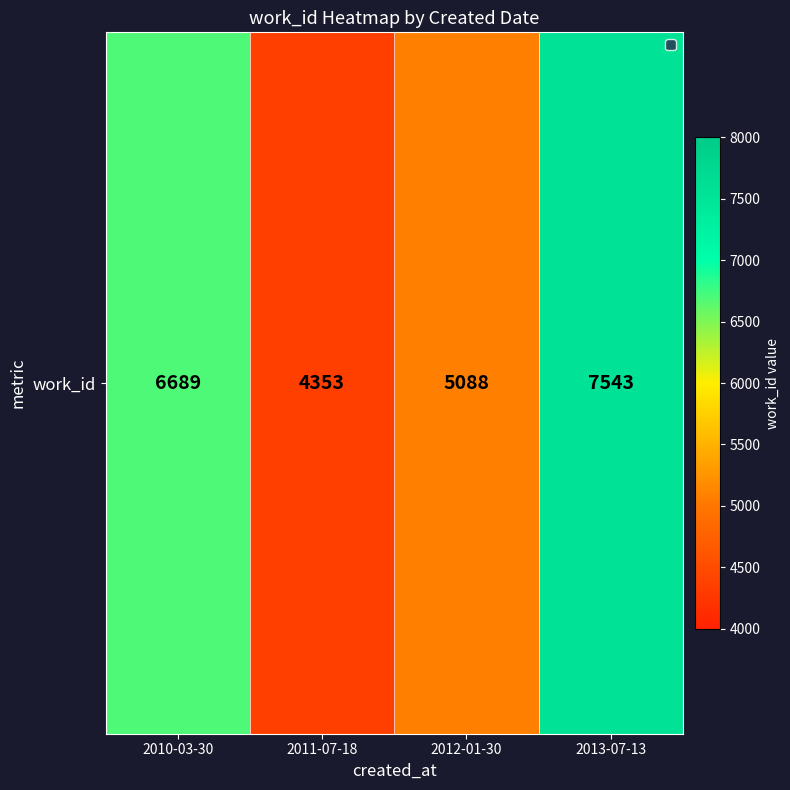

At which category does the chart reach its minimum across all series?

2011-07-18